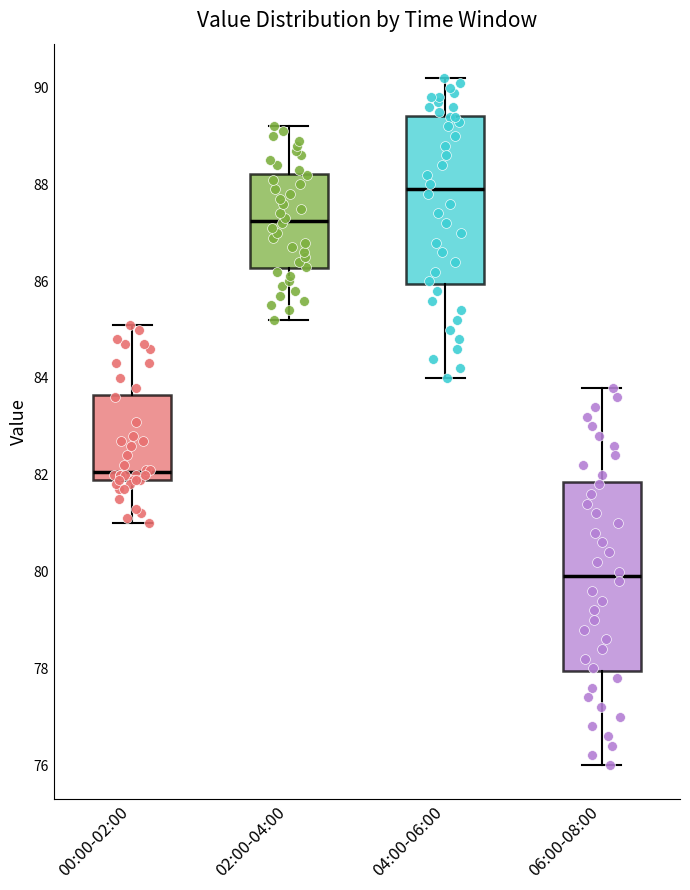

Comparing the boxes themselves (not the whiskers), which one is the tallest?

06:00-08:00